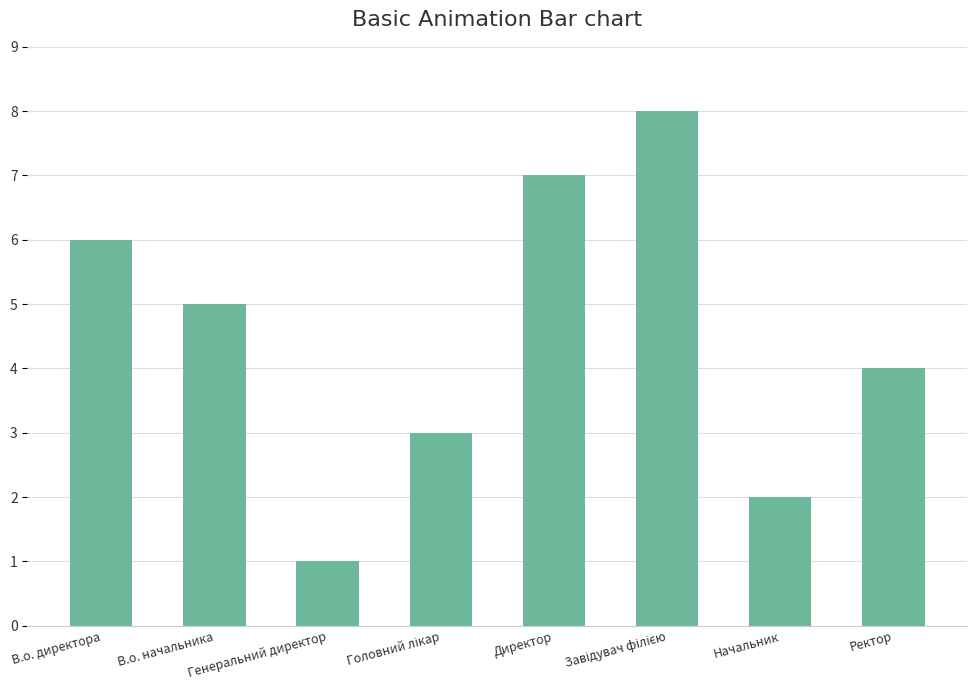

What is the difference between the maximum and second lowest values?

6